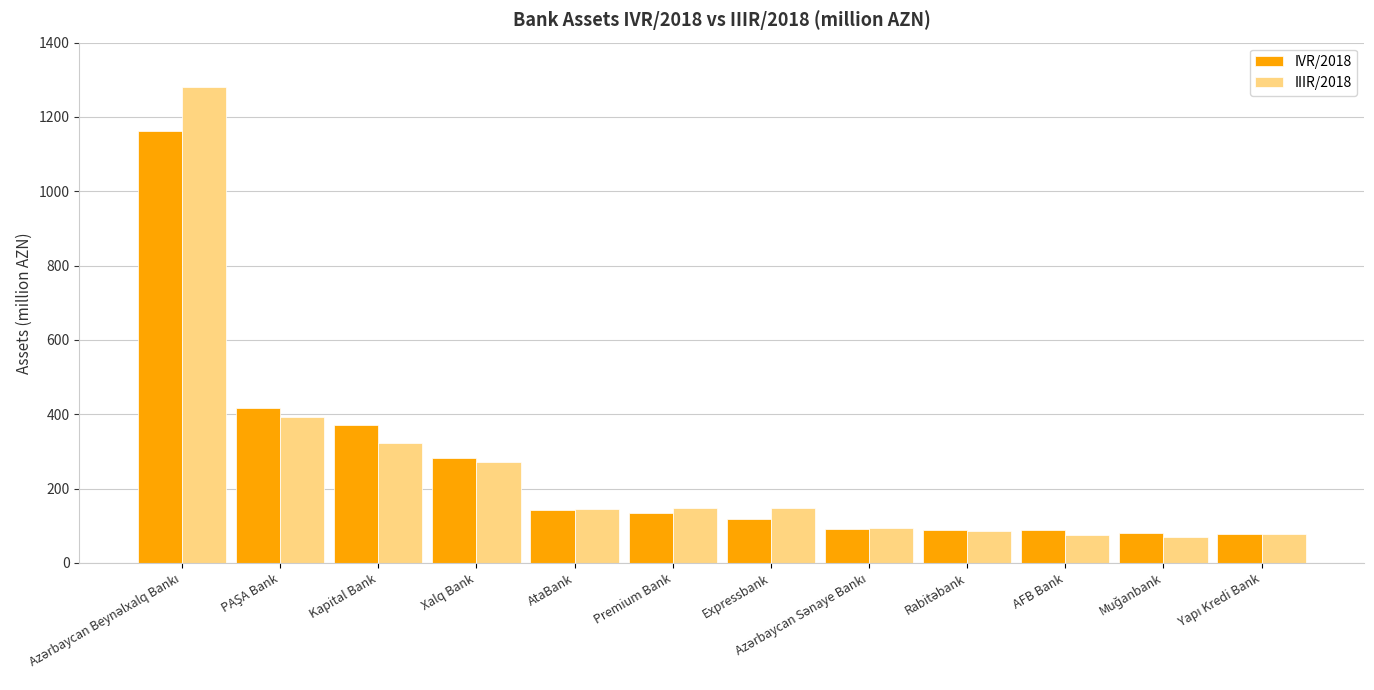

Which series has the widest spread of values?

IIIR/2018